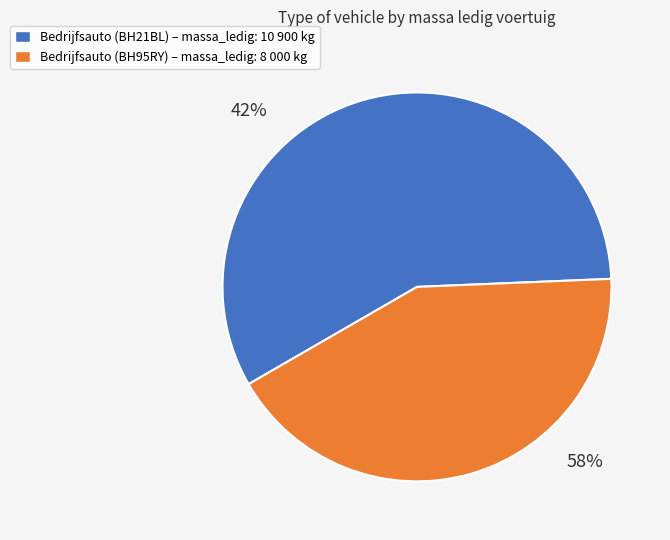

To the nearest percent, what is the difference between the largest and smallest slice percentages?

15%